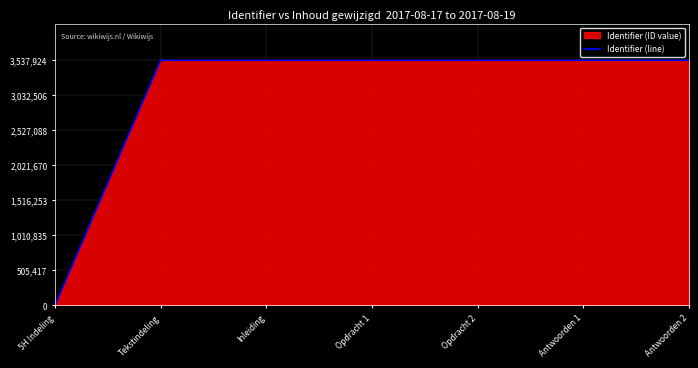

Count the number of values greater than 3537911.

3